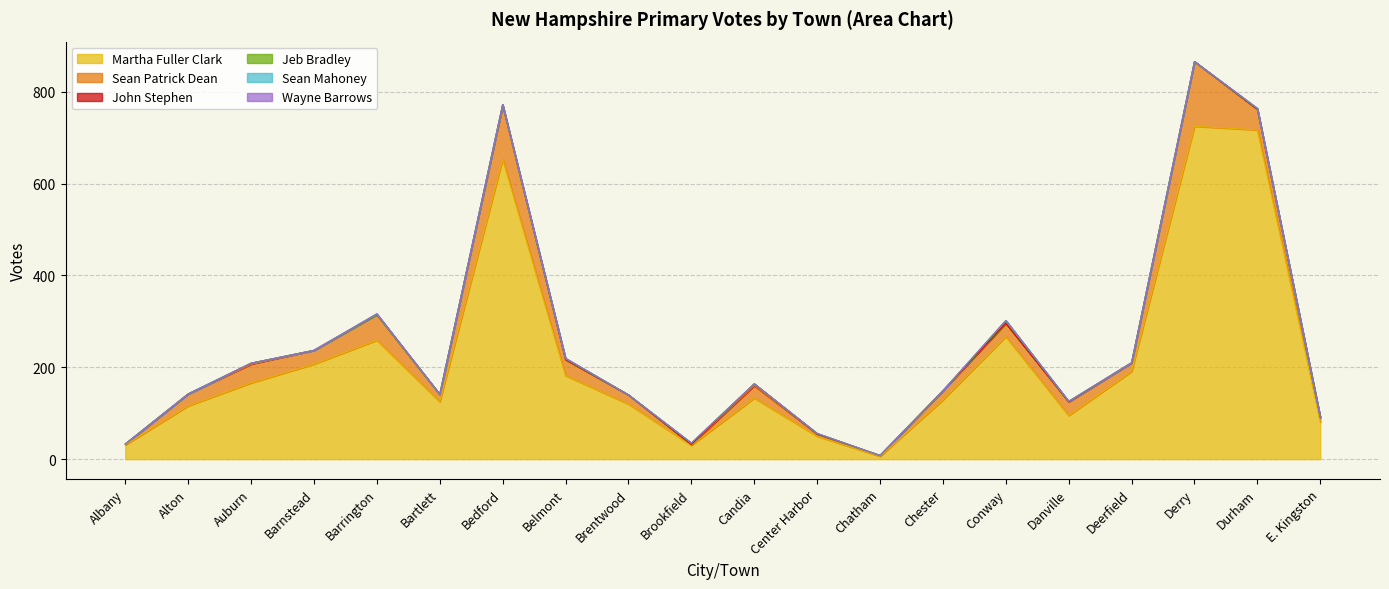

At how many categories does at least one series exceed 494?

3